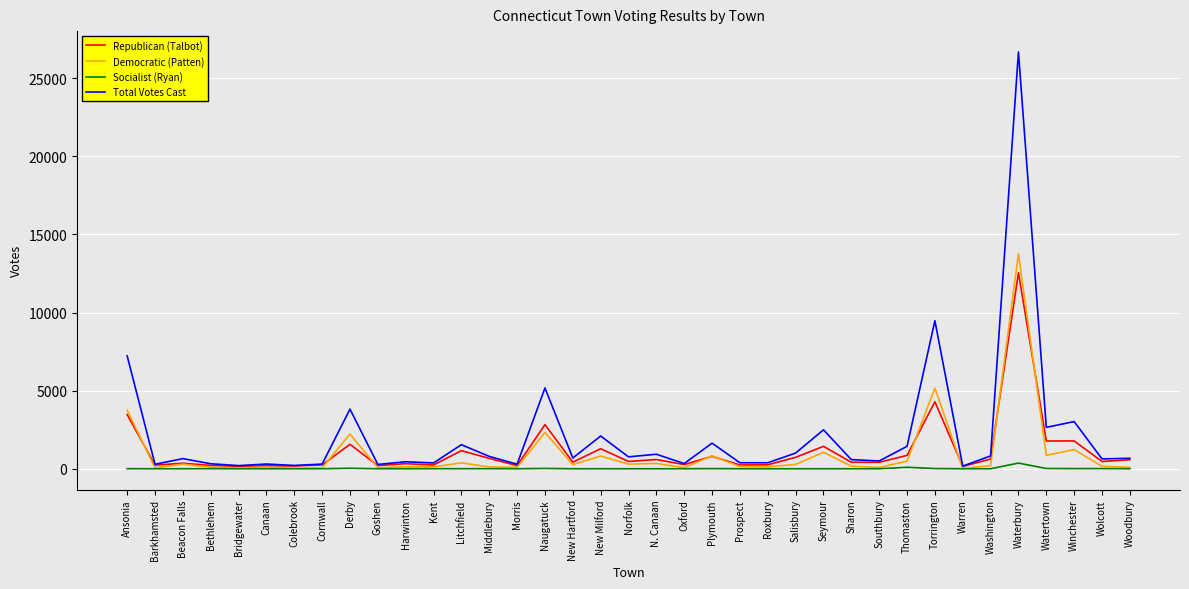

Between Waterbury and Wolcott, which series saw the biggest shift?

Total Votes Cast